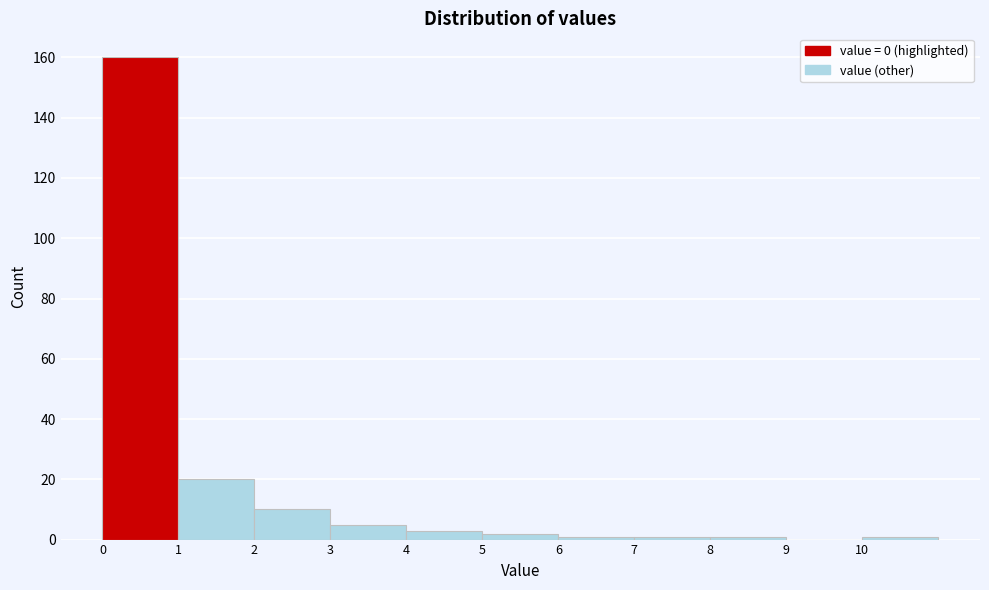

Reading left to right, transcribe this chart: for each bar, give the range it covers on the x-axis and its height. The values are not printed on the chart, so give them approximately, as read against the axis.

0 to 1: 160
1 to 2: 20
2 to 3: 10
3 to 4: 6
4 to 5: 4
5 to 6: 2
6 to 7: under 2
7 to 8: under 2
8 to 9: under 2
9 to 10: 0
10 to 11: under 2